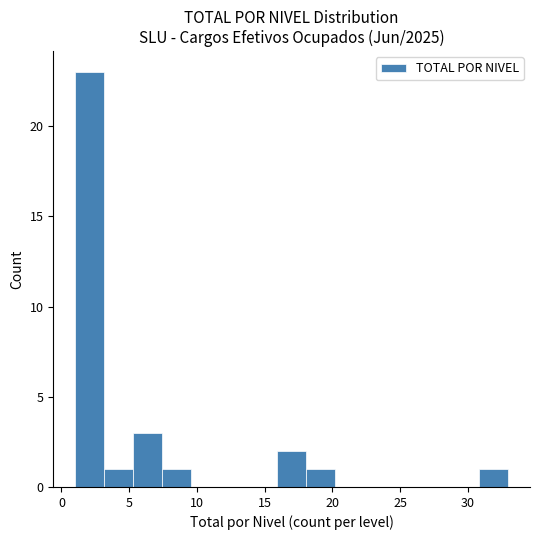

Reading left to right, transcribe this chart: for each bar, give the range it covers on the x-axis and its height. Neither the bar edges nor the heights are printed on the chart, so give them approximately, as read against the axes.

1.0 to 3.0: 23
3.0 to 5.5: 1
5.5 to 7.5: 3
7.5 to 9.5: 1
9.5 to 11.5: 0
11.5 to 14.0: 0
14.0 to 16.0: 0
16.0 to 18.0: 2
18.0 to 20.0: 1
20.0 to 22.5: 0
22.5 to 24.5: 0
24.5 to 26.5: 0
26.5 to 28.5: 0
28.5 to 31.0: 0
31.0 to 33.0: 1